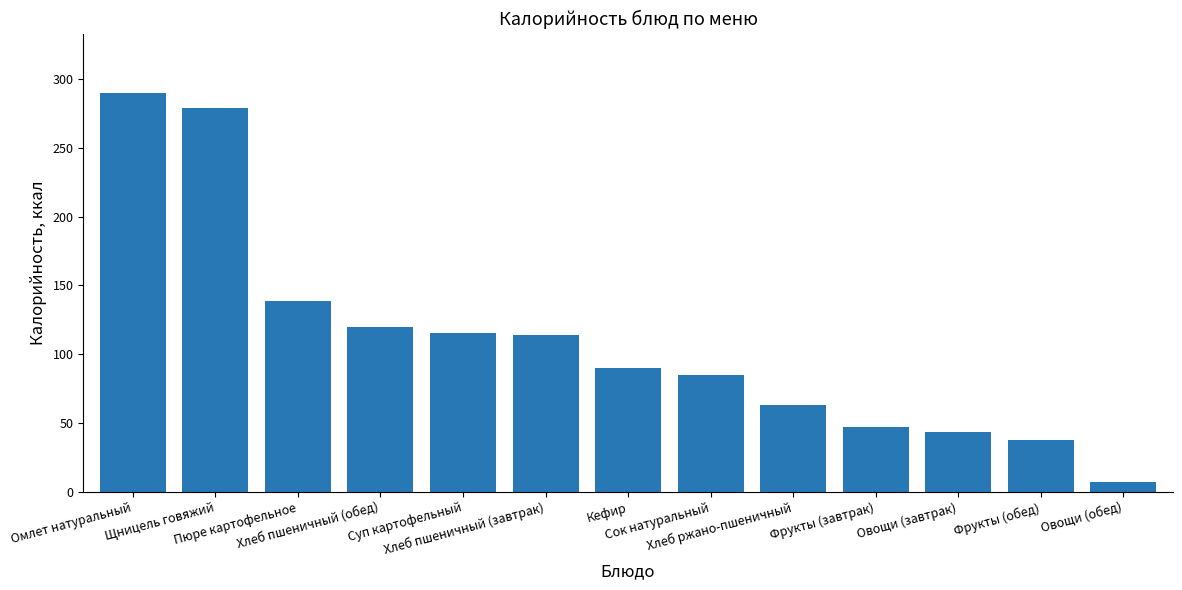

What is the label of the 12th bar from the left?

Фрукты (обед)